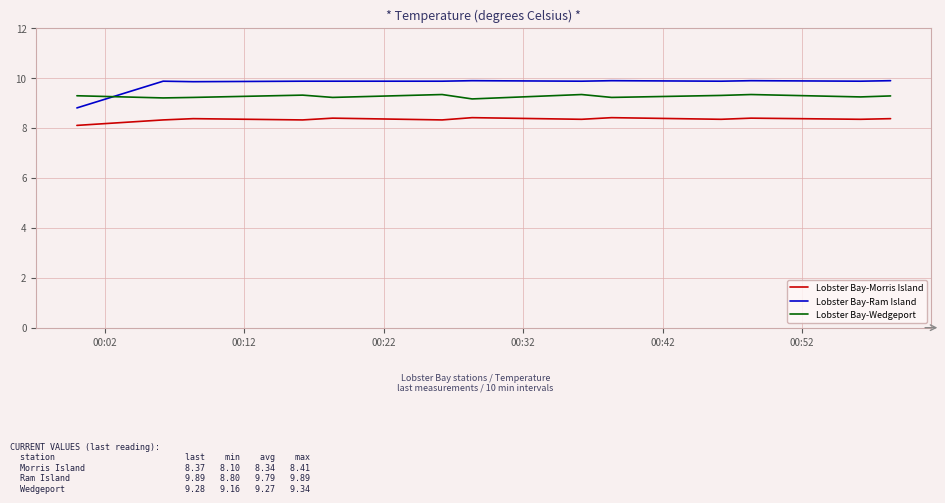

Which series has the largest total across all categories?

Lobster Bay-Ram Island